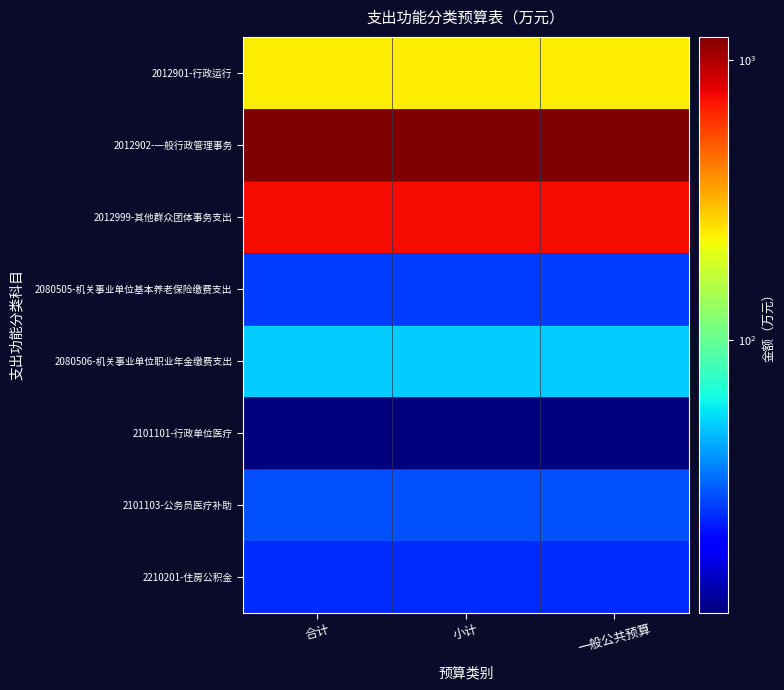

Reading left to right, what are all the values shown in this chart?

2012901-行政运行: 合计=240.3	小计=240.3	一般公共预算=240.3
2012902-一般行政管理事务: 合计=1206.4	小计=1206.4	一般公共预算=1206.4
2012999-其他群众团体事务支出: 合计=738.4	小计=738.4	一般公共预算=738.4
2080505-机关事业单位基本养老保险缴费支出: 合计=25.5	小计=25.5	一般公共预算=25.5
2080506-机关事业单位职业年金缴费支出: 合计=49.8	小计=49.8	一般公共预算=49.8
2101101-行政单位医疗: 合计=10.7	小计=10.7	一般公共预算=10.7
2101103-公务员医疗补助: 合计=28.0	小计=28.0	一般公共预算=28.0
2210201-住房公积金: 合计=24.0	小计=24.0	一般公共预算=24.0